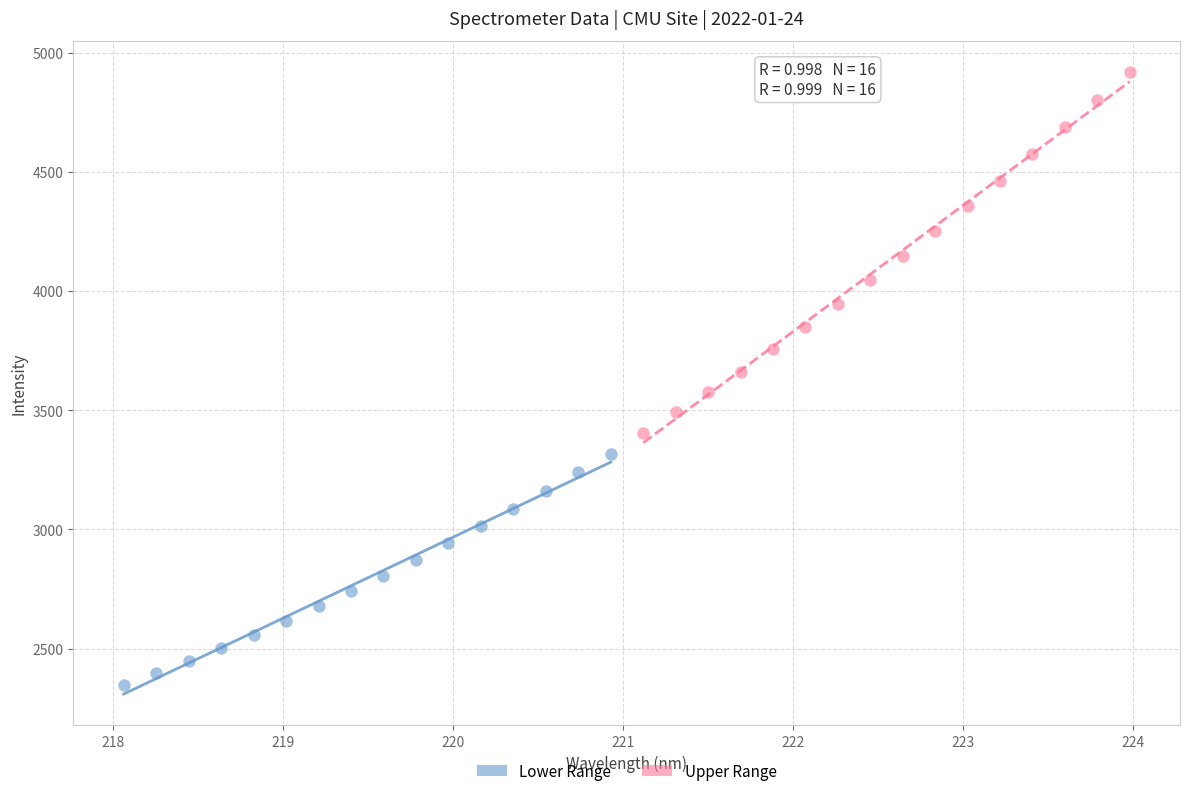

Which series reaches the minimum Y coordinate?

Lower Range